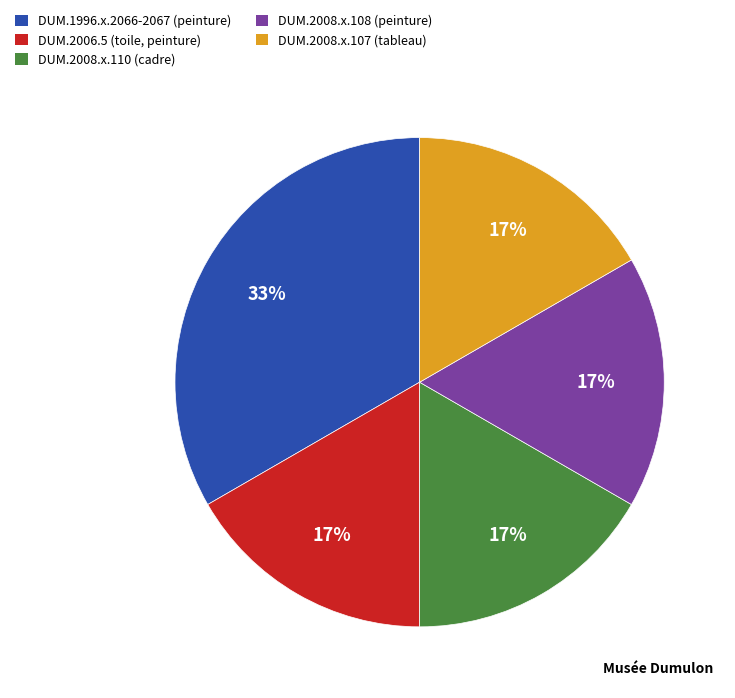

Do DUM.2008.x.108 (peinture) and DUM.2006.5 (toile, peinture) together represent more than half of the pie?

No